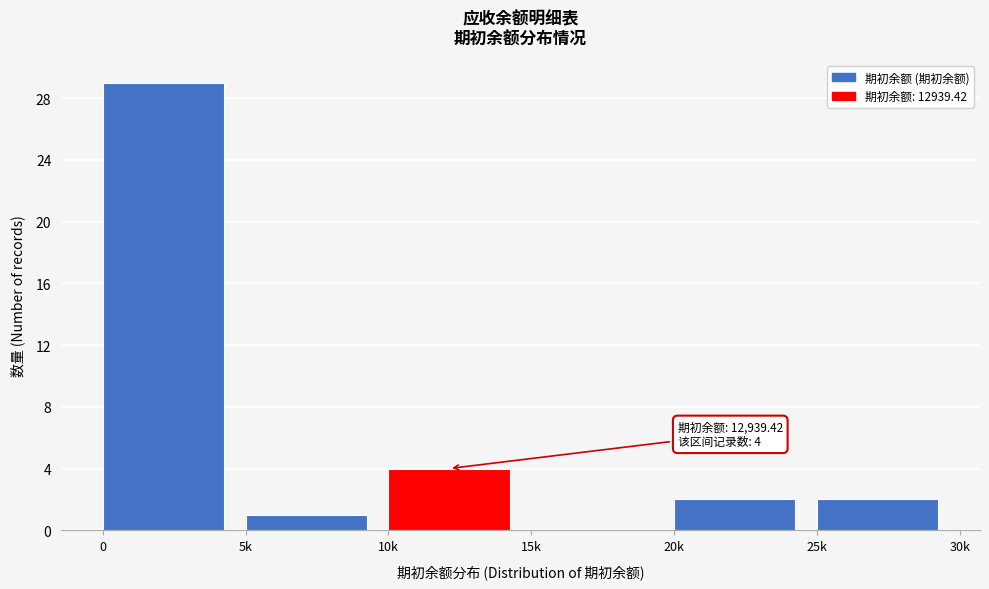

Reading left to right, what are all the values shown in this chart?

0=29	5k=1	10k=4	15k=0	20k=2	25k=2